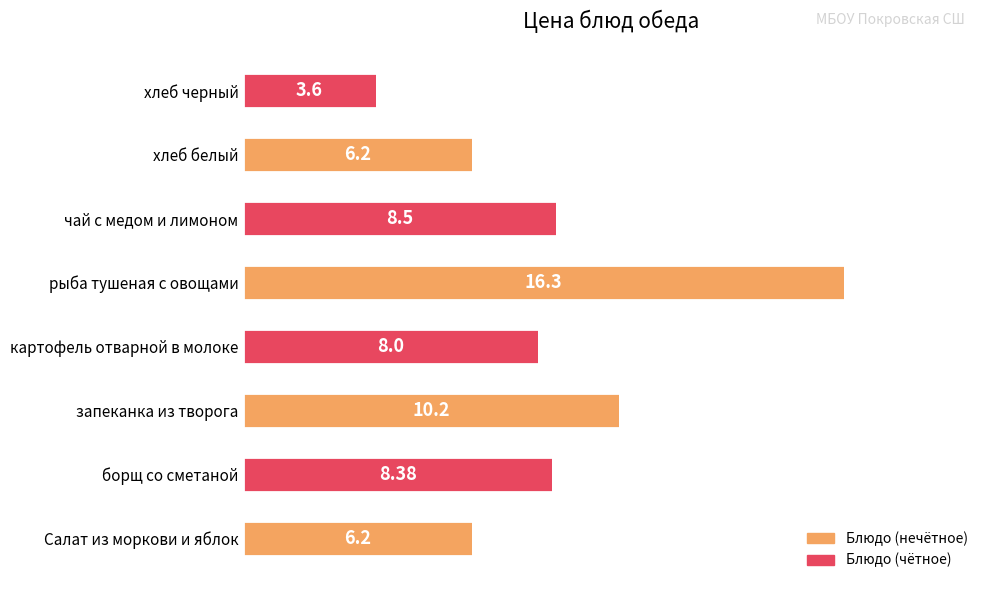

How many values are below 8?

3